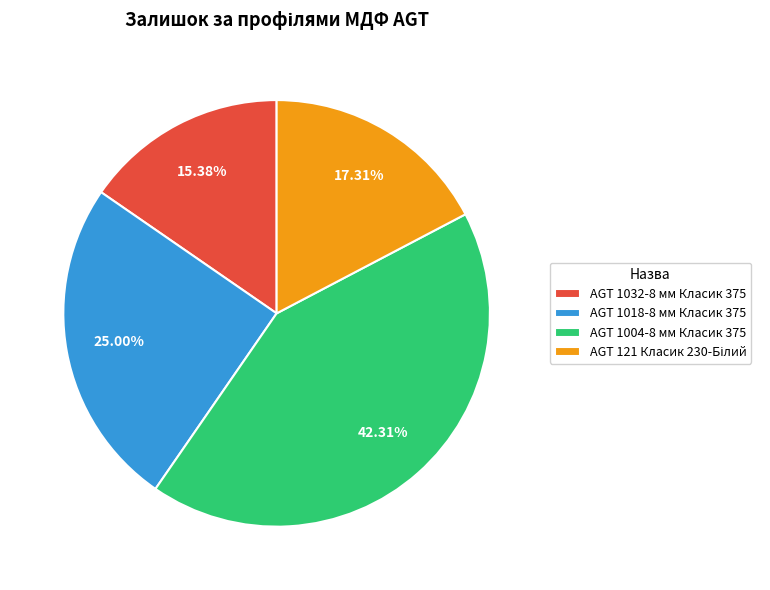

To the nearest percent, what is the average slice percentage?

25%